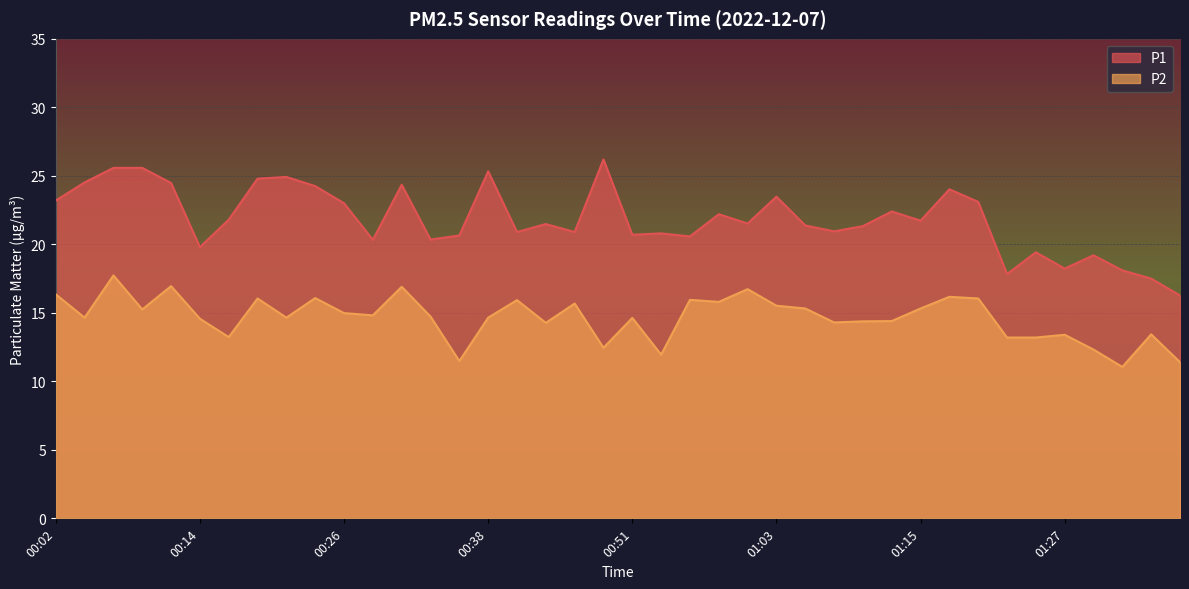

Reading left to right, what are all the values shown in this chart?

P1: 00:02=23.2	00:04=24.5	00:07=25.6	00:09=25.6	00:11=24.5	00:14=19.8	00:16=21.8	00:19=24.8	00:21=24.9	00:24=24.2	00:26=23.0	00:29=20.3	00:31=24.4	00:34=20.4	00:36=20.6	00:38=25.3	00:41=20.9	00:43=21.5	00:46=20.9	00:48=26.2	00:51=20.7	00:53=20.8	00:56=20.6	00:58=22.2	01:00=21.5	01:03=23.5	01:05=21.4	01:08=20.9	01:10=21.3	01:13=22.4	01:15=21.7	01:18=24.0	01:20=23.1	01:22=17.8	01:25=19.4	01:27=18.2	01:30=19.2	01:32=18.1	01:35=17.5	01:37=16.3
P2: 00:02=16.4	00:04=14.7	00:07=17.7	00:09=15.2	00:11=16.9	00:14=14.6	00:16=13.2	00:19=16.1	00:21=14.7	00:24=16.1	00:26=15.0	00:29=14.8	00:31=16.9	00:34=14.7	00:36=11.5	00:38=14.7	00:41=15.9	00:43=14.3	00:46=15.7	00:48=12.4	00:51=14.6	00:53=11.9	00:56=15.9	00:58=15.8	01:00=16.7	01:03=15.5	01:05=15.3	01:08=14.3	01:10=14.4	01:13=14.4	01:15=15.3	01:18=16.2	01:20=16.1	01:22=13.2	01:25=13.2	01:27=13.4	01:30=12.3	01:32=11.1	01:35=13.4	01:37=11.4